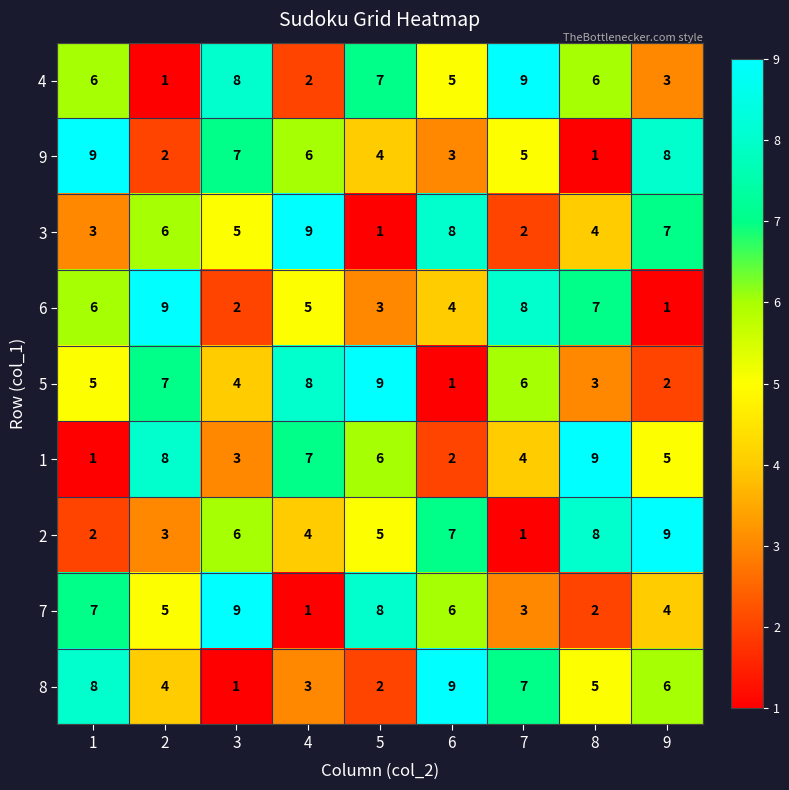

True or false: 9 has a value of 2 at 5.

False